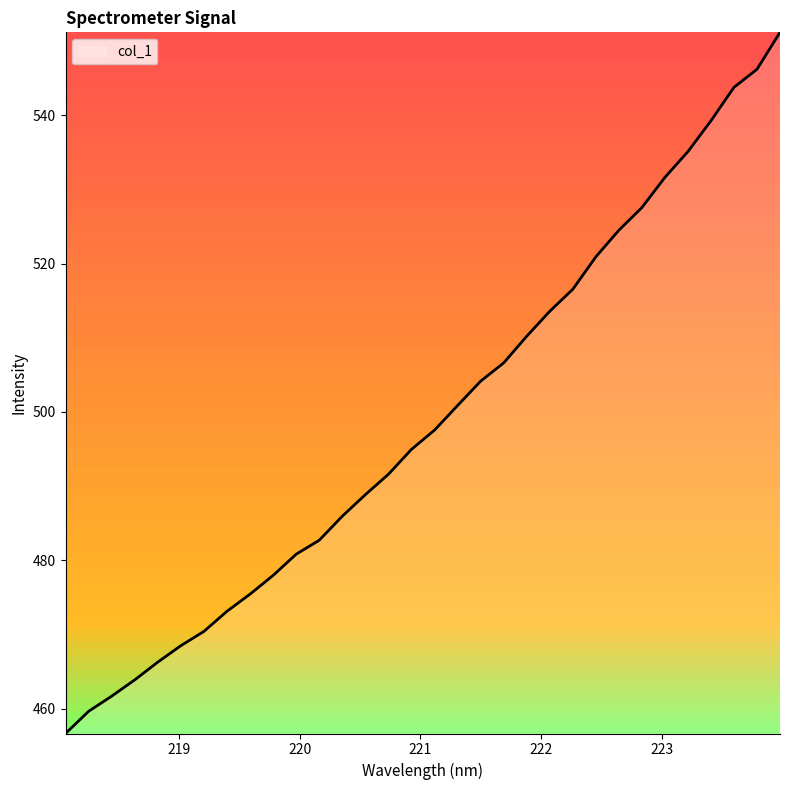

How many values are below 497?

16